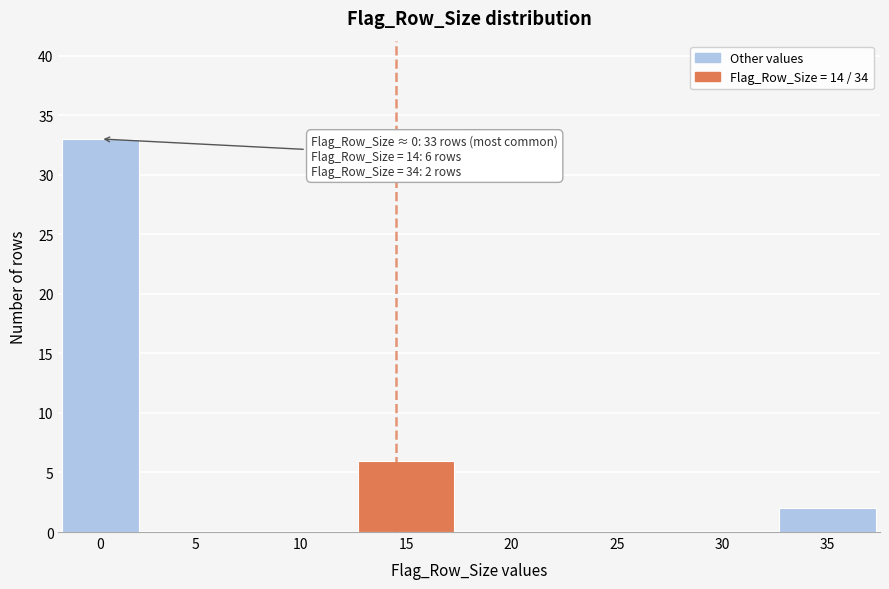

Reading left to right, transcribe all the data shown in this chart.

0=33	5=0	10=0	15=6	20=0	25=0	30=0	35=2